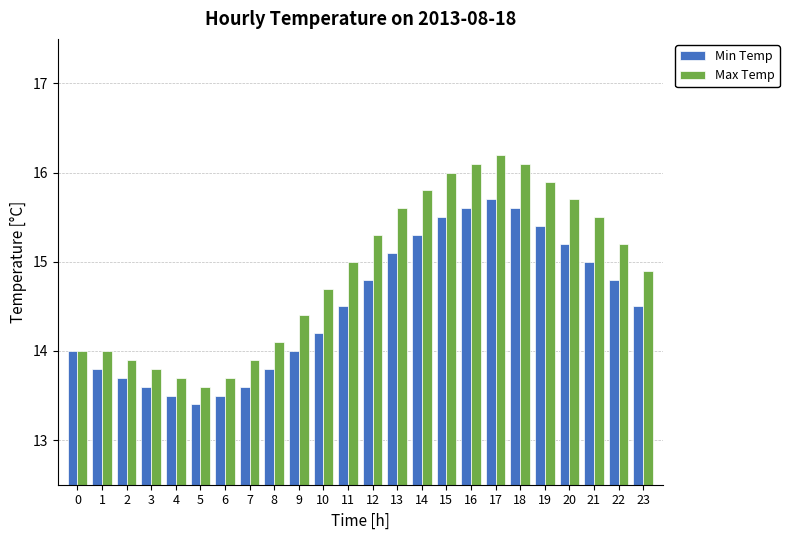

Which category has the highest value across all series?

17